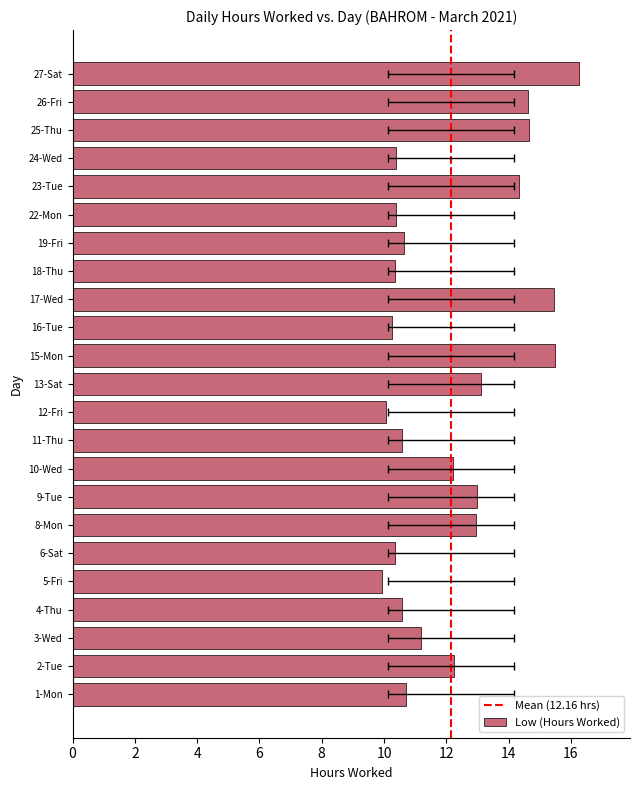

Approximately how many times larger is the value at 1-Mon compared to 23-Tue?

0.7